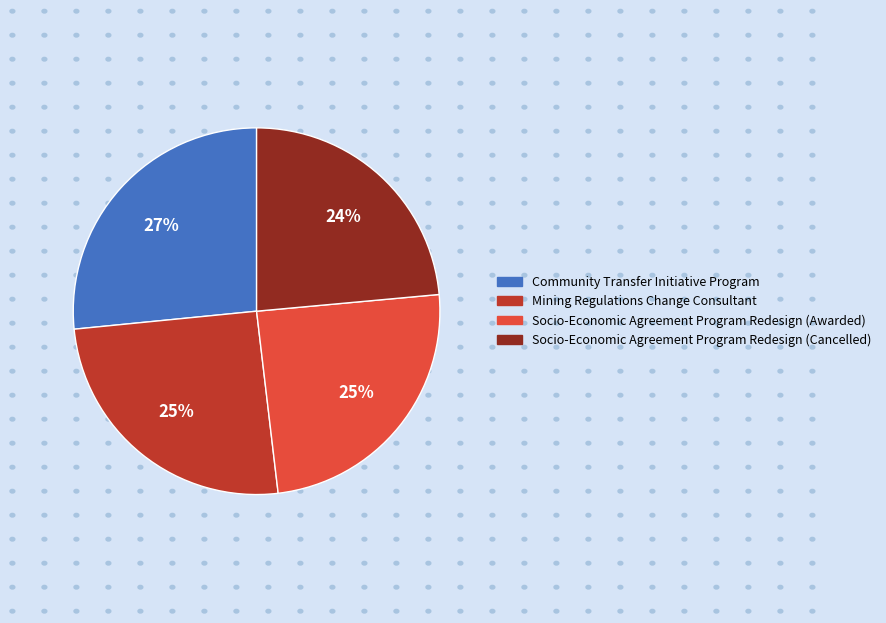

Does Mining Regulations Change Consultant represent more than half of the total?

No